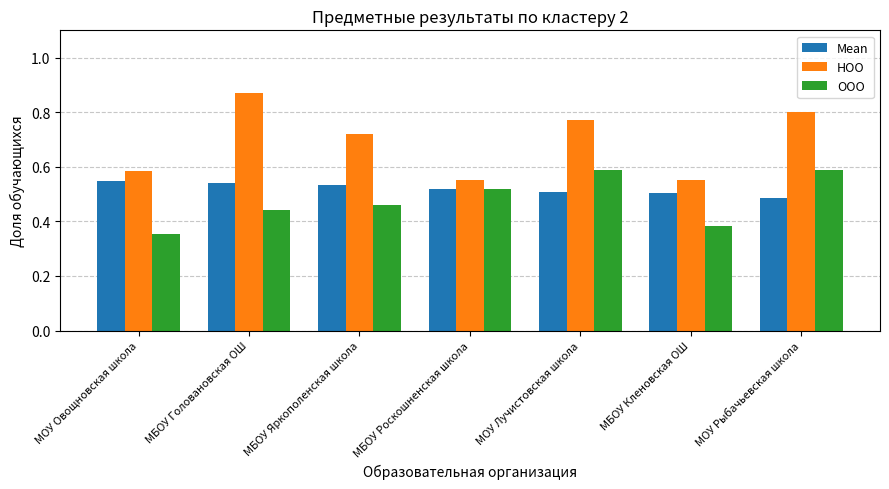

Which category has the lowest value in the ООО series?

МОУ Овощновская школа